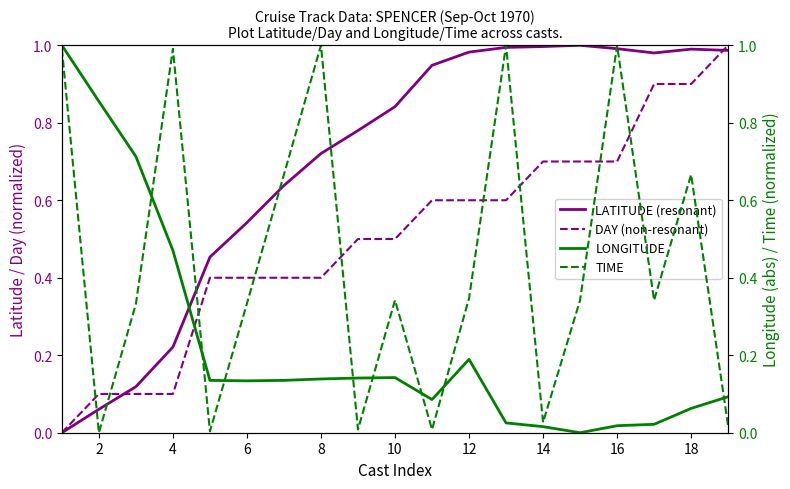

The DAY (non-resonant) series shows 0.2 at 10. True or false?

False